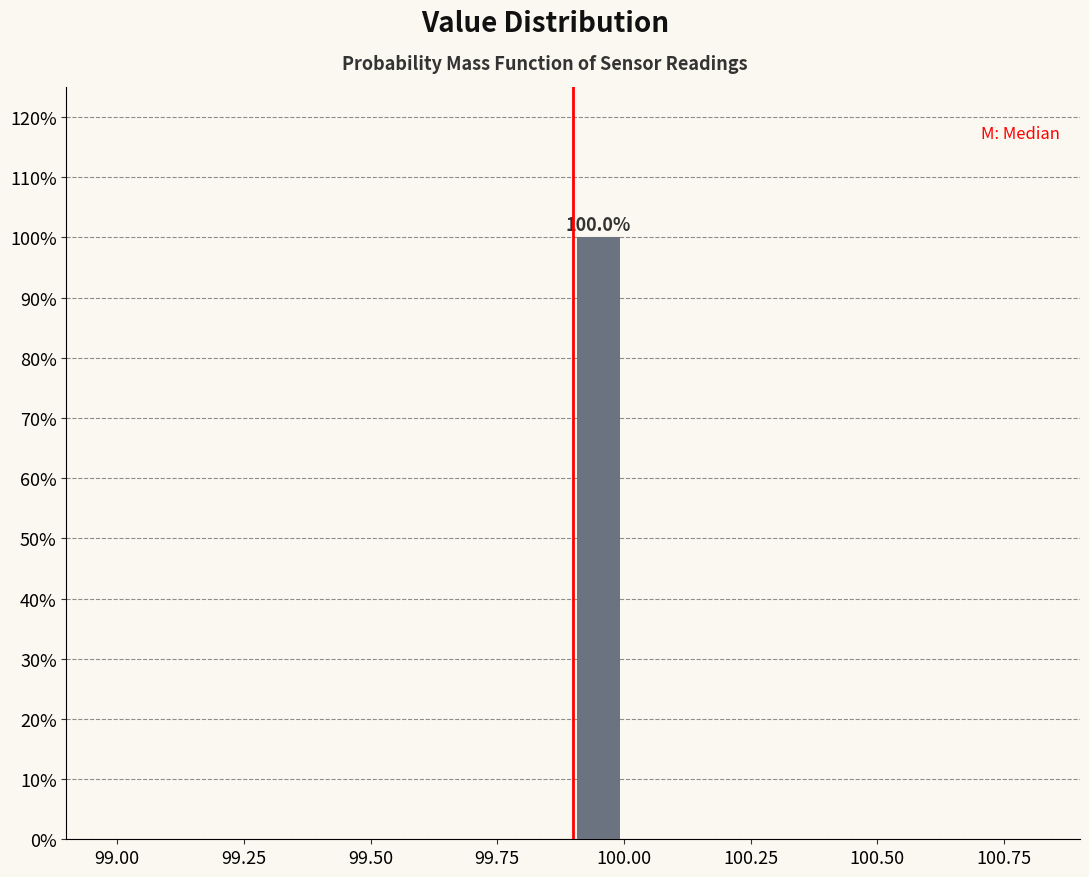

Read against the x-axis, roughly where is the centre of the tallest bar?

99.95